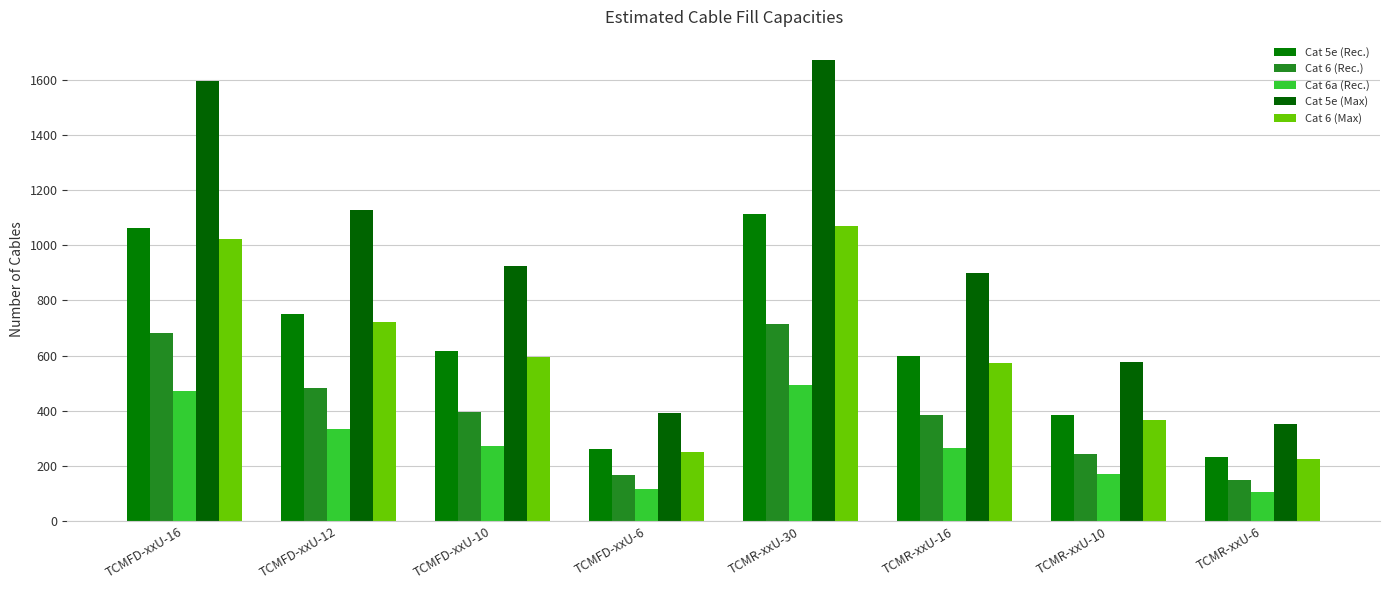

Reading left to right, list all the values displayed in this chart.

Cat 5e (Rec.): TCMFD-xxU-16=1063	TCMFD-xxU-12=751	TCMFD-xxU-10=618	TCMFD-xxU-6=261	TCMR-xxU-30=1114	TCMR-xxU-16=598	TCMR-xxU-10=384	TCMR-xxU-6=234
Cat 6 (Rec.): TCMFD-xxU-16=680	TCMFD-xxU-12=481	TCMFD-xxU-10=395	TCMFD-xxU-6=167	TCMR-xxU-30=713	TCMR-xxU-16=383	TCMR-xxU-10=245	TCMR-xxU-6=150
Cat 6a (Rec.): TCMFD-xxU-16=473	TCMFD-xxU-12=334	TCMFD-xxU-10=274	TCMFD-xxU-6=116	TCMR-xxU-30=495	TCMR-xxU-16=266	TCMR-xxU-10=170	TCMR-xxU-6=104
Cat 5e (Max): TCMFD-xxU-16=1595	TCMFD-xxU-12=1127	TCMFD-xxU-10=926	TCMFD-xxU-6=392	TCMR-xxU-30=1671	TCMR-xxU-16=898	TCMR-xxU-10=575	TCMR-xxU-6=351
Cat 6 (Max): TCMFD-xxU-16=1021	TCMFD-xxU-12=721	TCMFD-xxU-10=593	TCMFD-xxU-6=251	TCMR-xxU-30=1070	TCMR-xxU-16=574	TCMR-xxU-10=368	TCMR-xxU-6=225